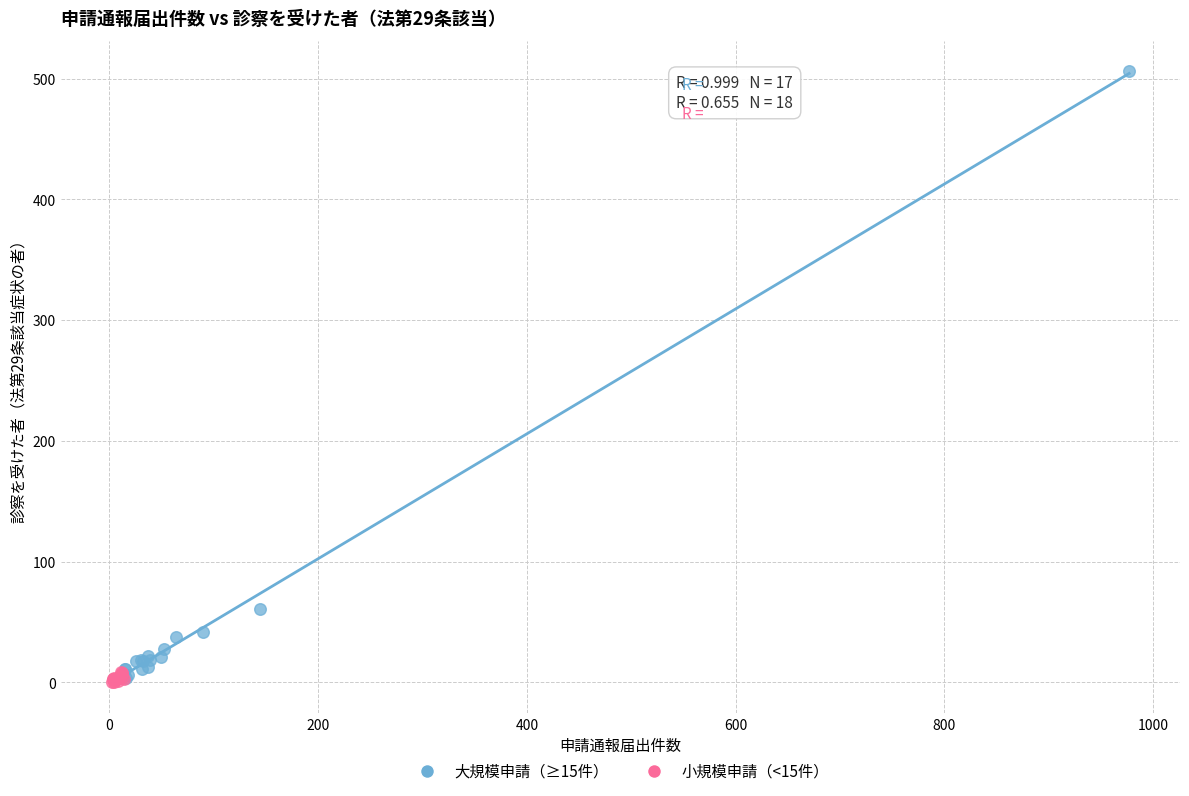

Which series reaches the maximum Y coordinate?

大規模申請（≥15件）